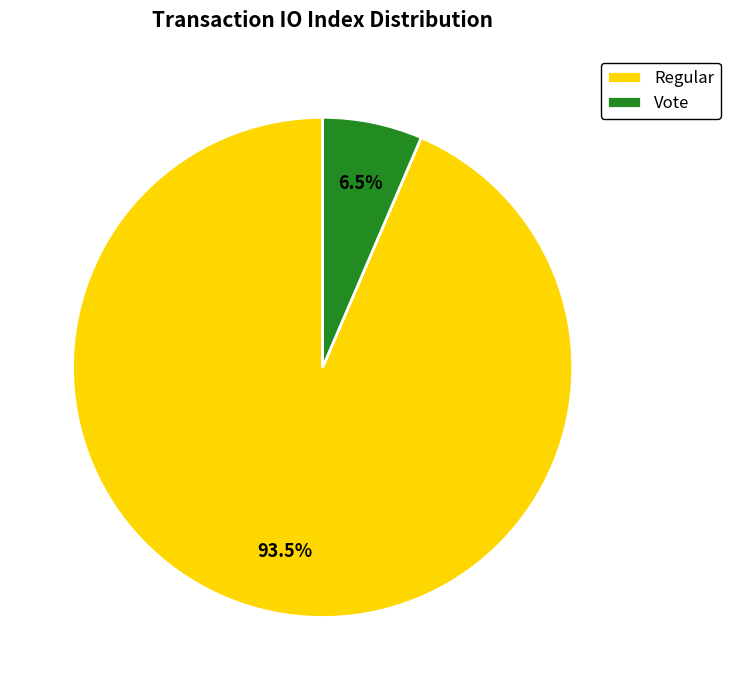

Between Vote and Regular, which is larger?

Regular